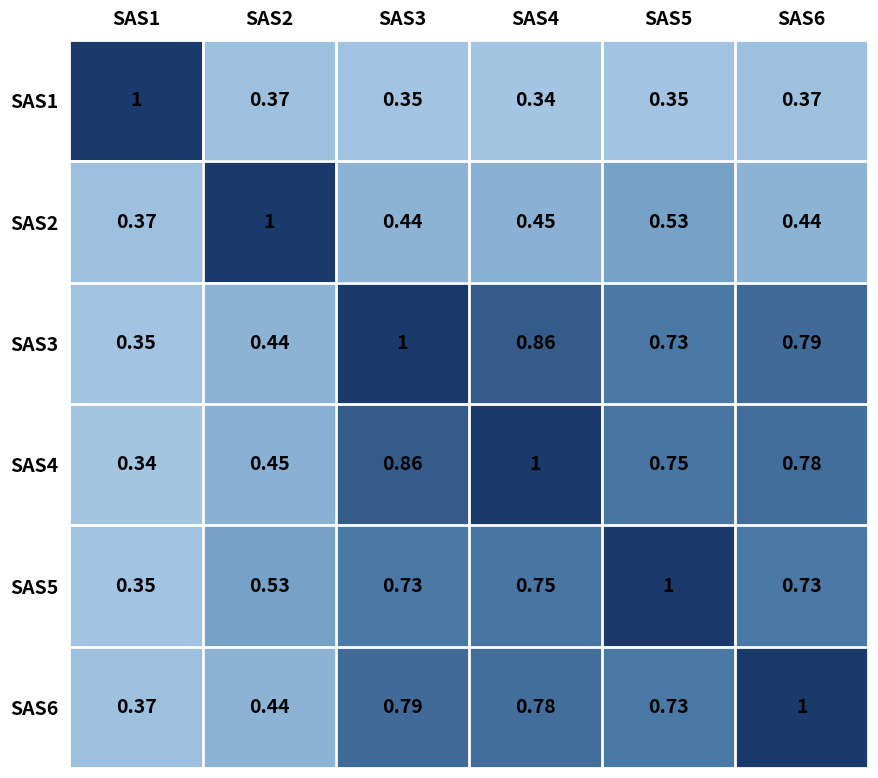

What is the greatest value displayed?

1.0